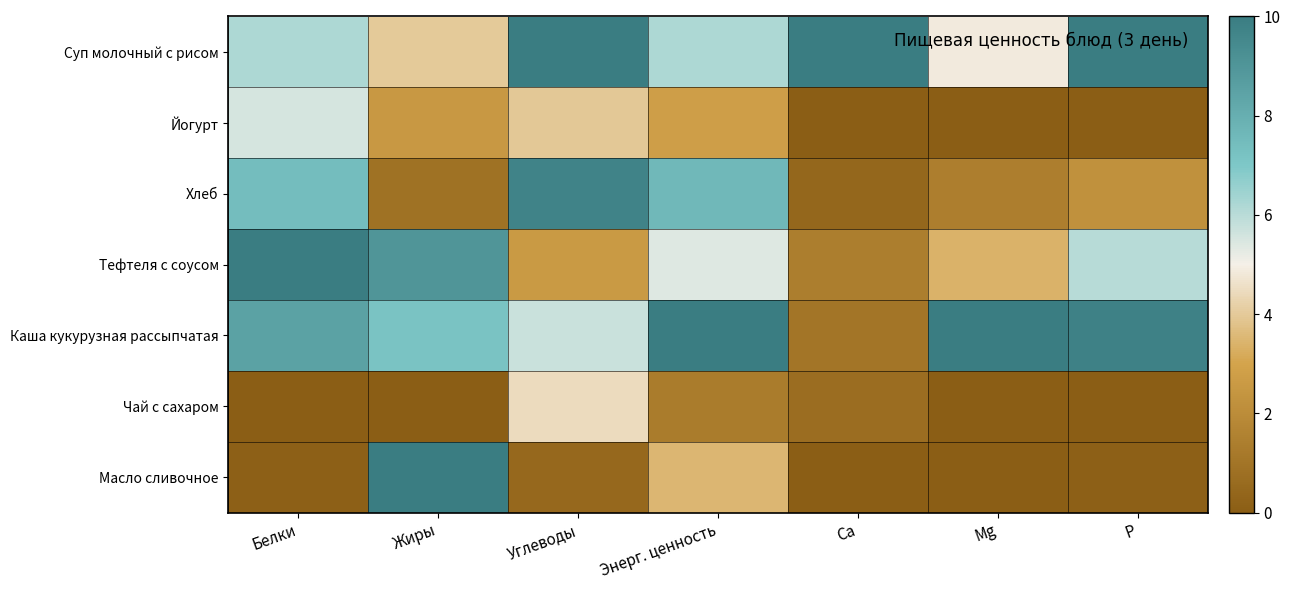

At how many categories does at least one series exceed 2?

7